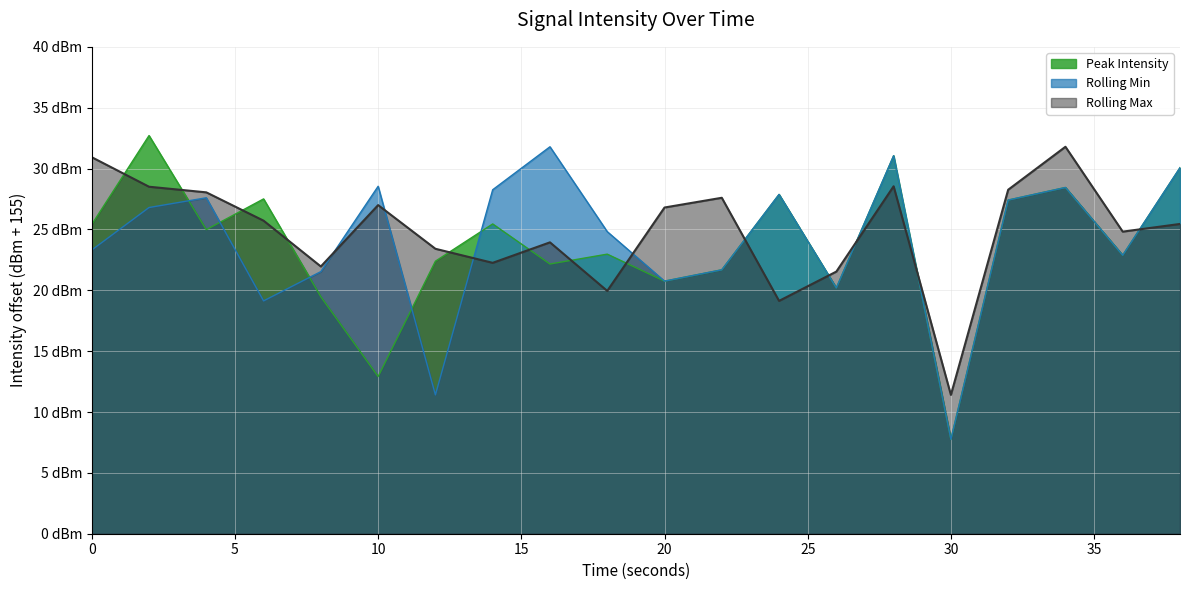

True or false: Rolling Max has a value of 25.4 at 38.

True